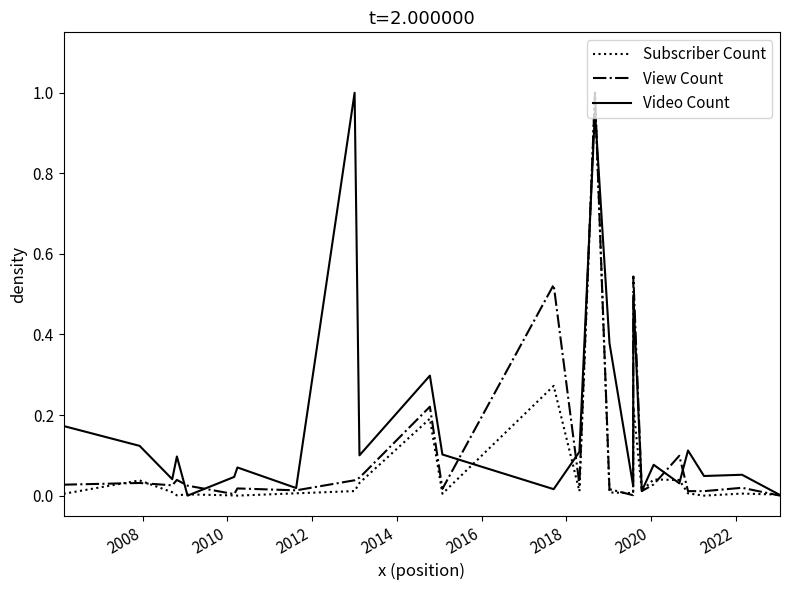

List the series in order of their overall mean, lowest first.

Subscriber Count, View Count, Video Count